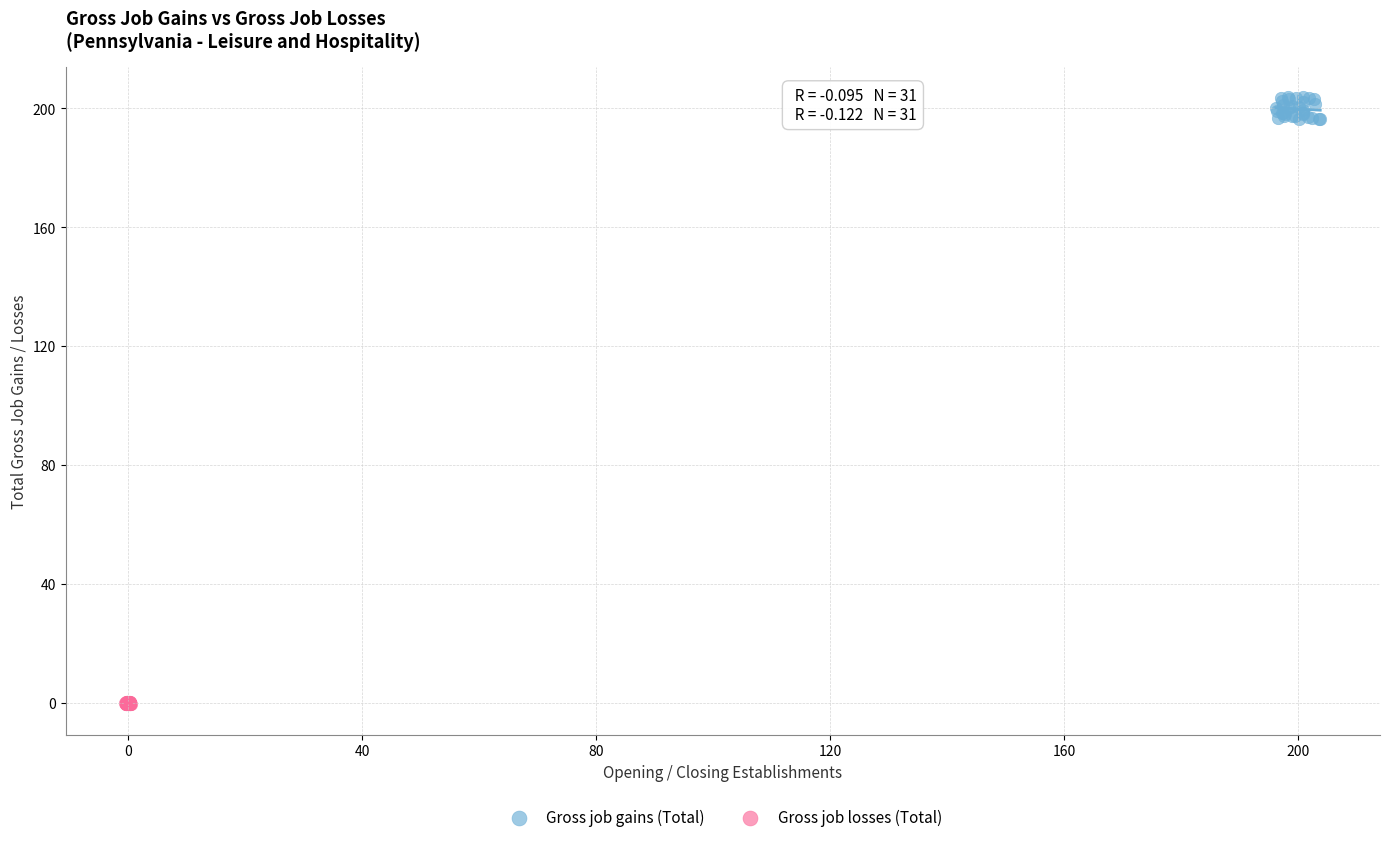

Which series contains the lowest Y value?

Gross job losses (Total)